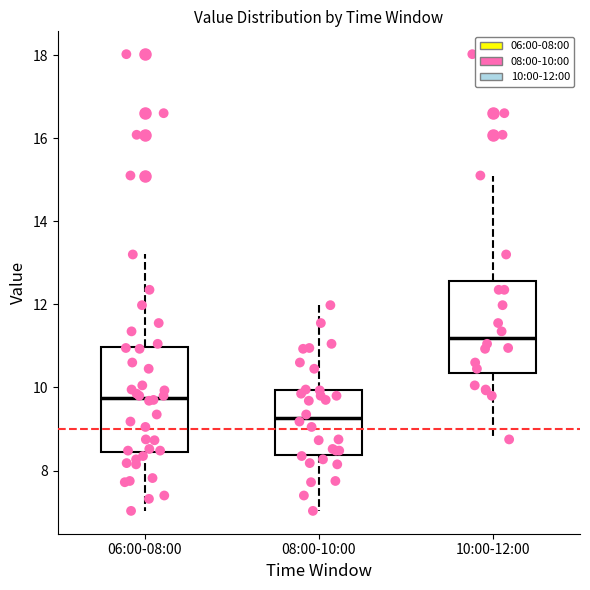

Which box is the tallest, from its lower edge to its upper edge?

06:00-08:00